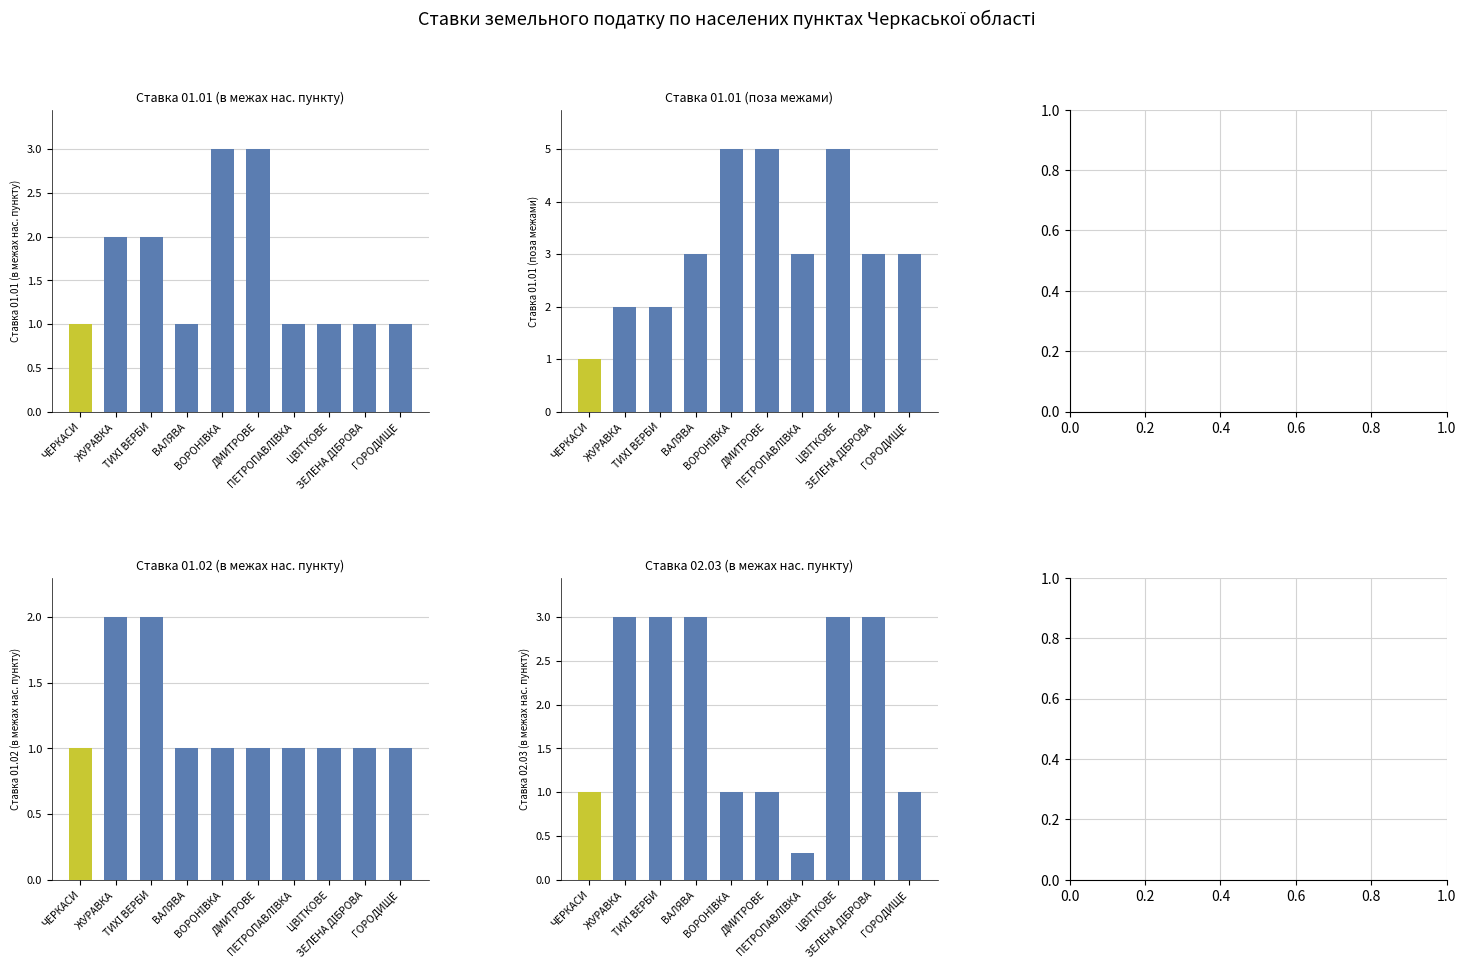

Reading left to right, list all the values displayed in this chart.

col_11 (ставка 01.01 в межах): 1.0	2.0	2.0	1.0	3.0	3.0	1.0	1.0	1.0	1.0
col_12 (ставка 01.01 поза межами): 1.0	2.0	2.0	3.0	5.0	5.0	3.0	5.0	3.0	3.0
col_13 (ставка 01.02 в межах): 1.0	2.0	2.0	1.0	1.0	1.0	1.0	1.0	1.0	1.0
col_61 (ставка 02.03 в межах): 1.0	3.0	3.0	3.0	1.0	1.0	0.3	3.0	3.0	1.0